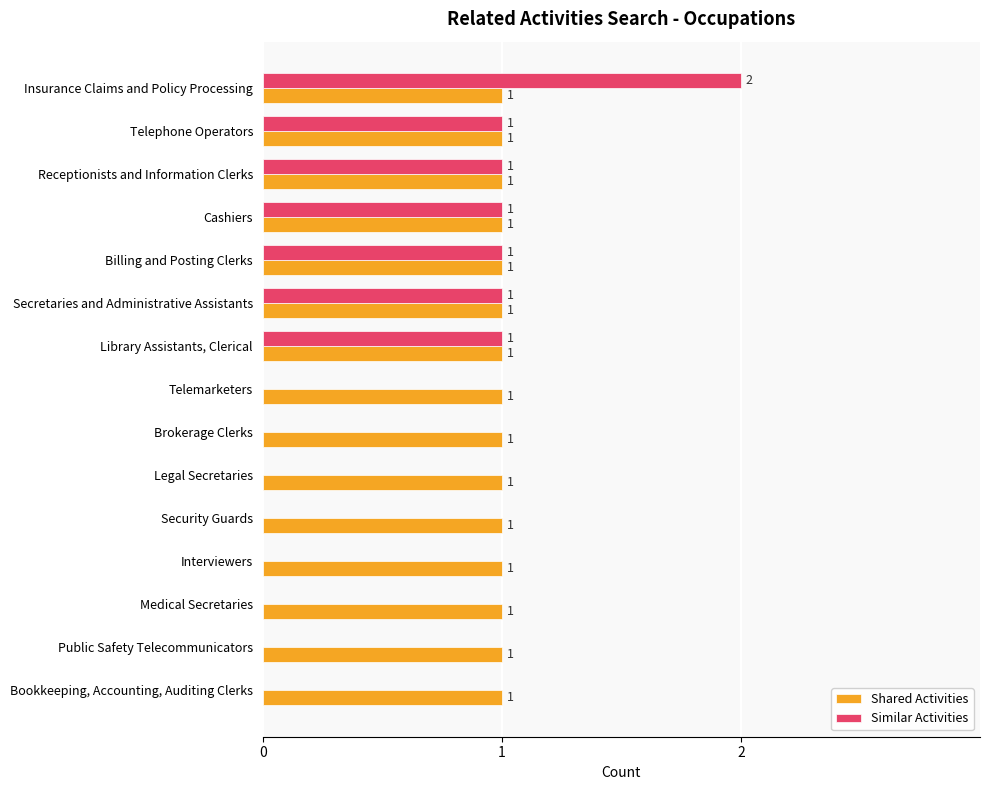

Between Receptionists and Information Clerks and Bookkeeping, Accounting, Auditing Clerks, which series saw the biggest shift?

Similar Activities